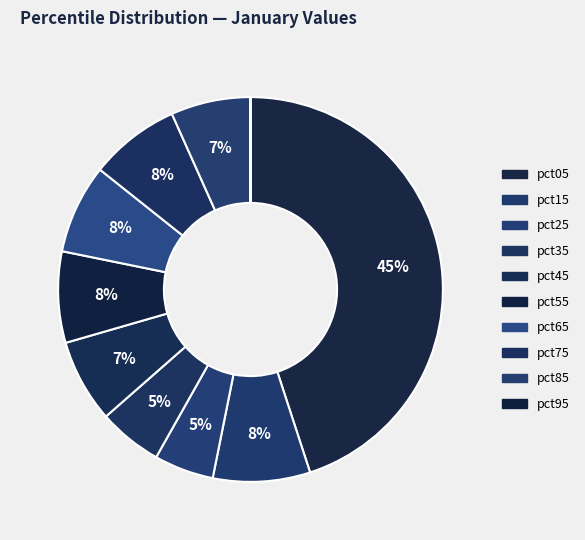

Which category has the smallest portion of the pie?

pct95